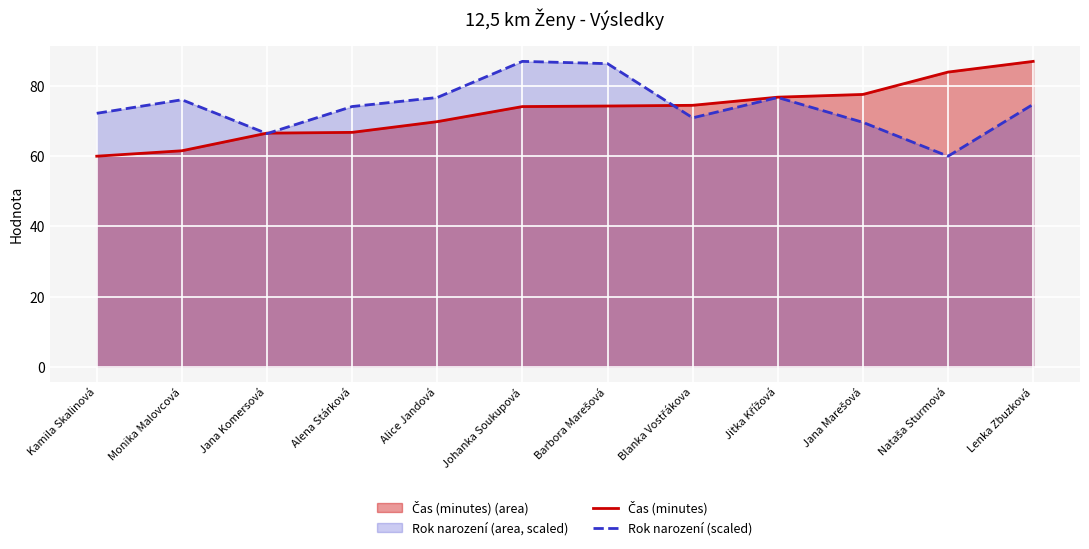

Reading left to right, transcribe all the data shown in this chart.

Čas (minutes): 60.0	61.5	66.5	66.8	69.8	74.1	74.3	74.5	76.8	77.6	84.0	87.0
Rok narození (scaled): 72.2	76.1	66.4	74.1	76.7	87.0	86.4	70.9	76.7	69.6	60.0	74.8